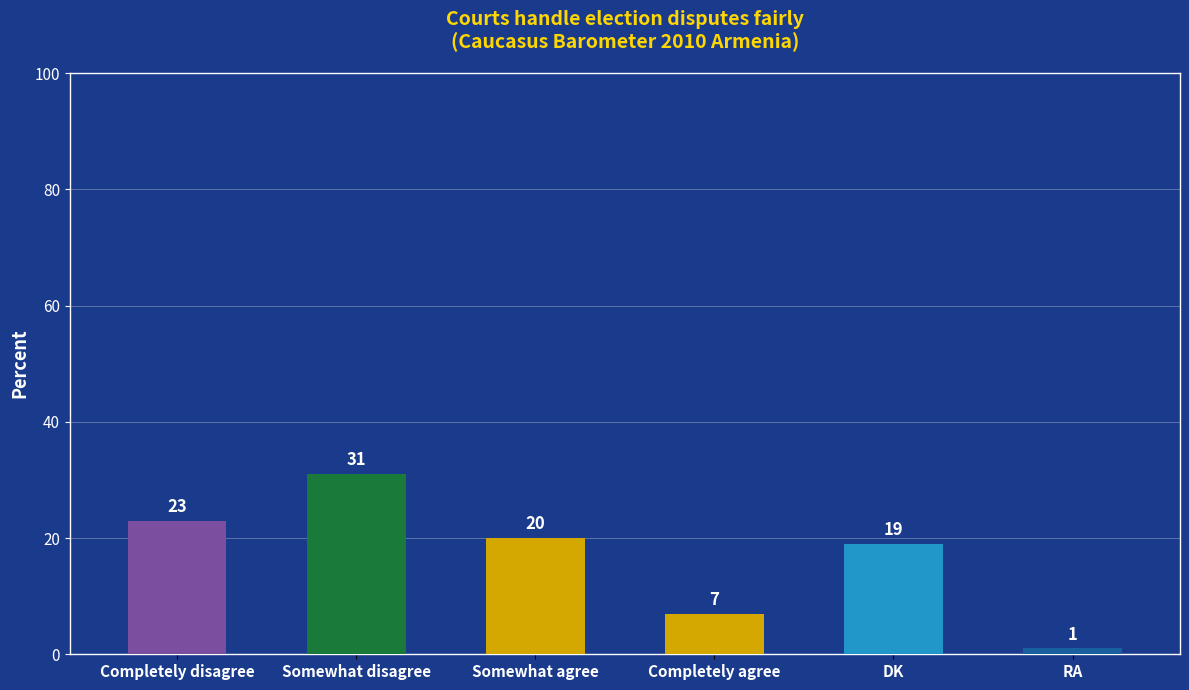

How many distinct data groups are displayed?

1